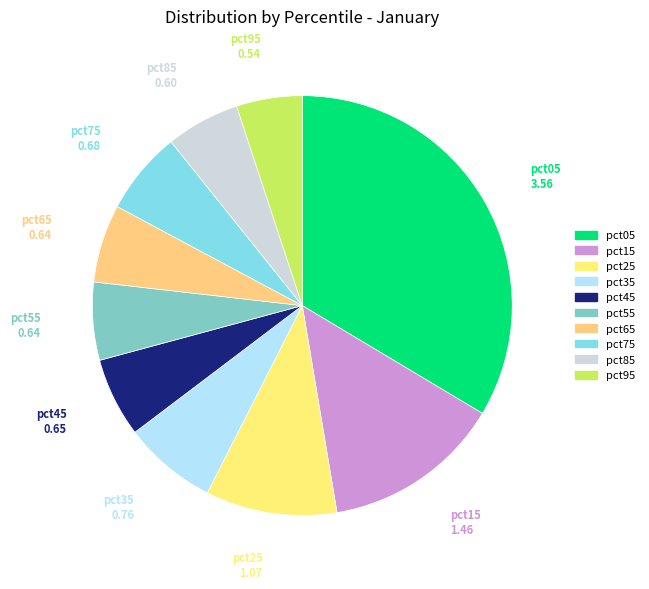

Is the sum of pct45 and pct05 greater than half?

No